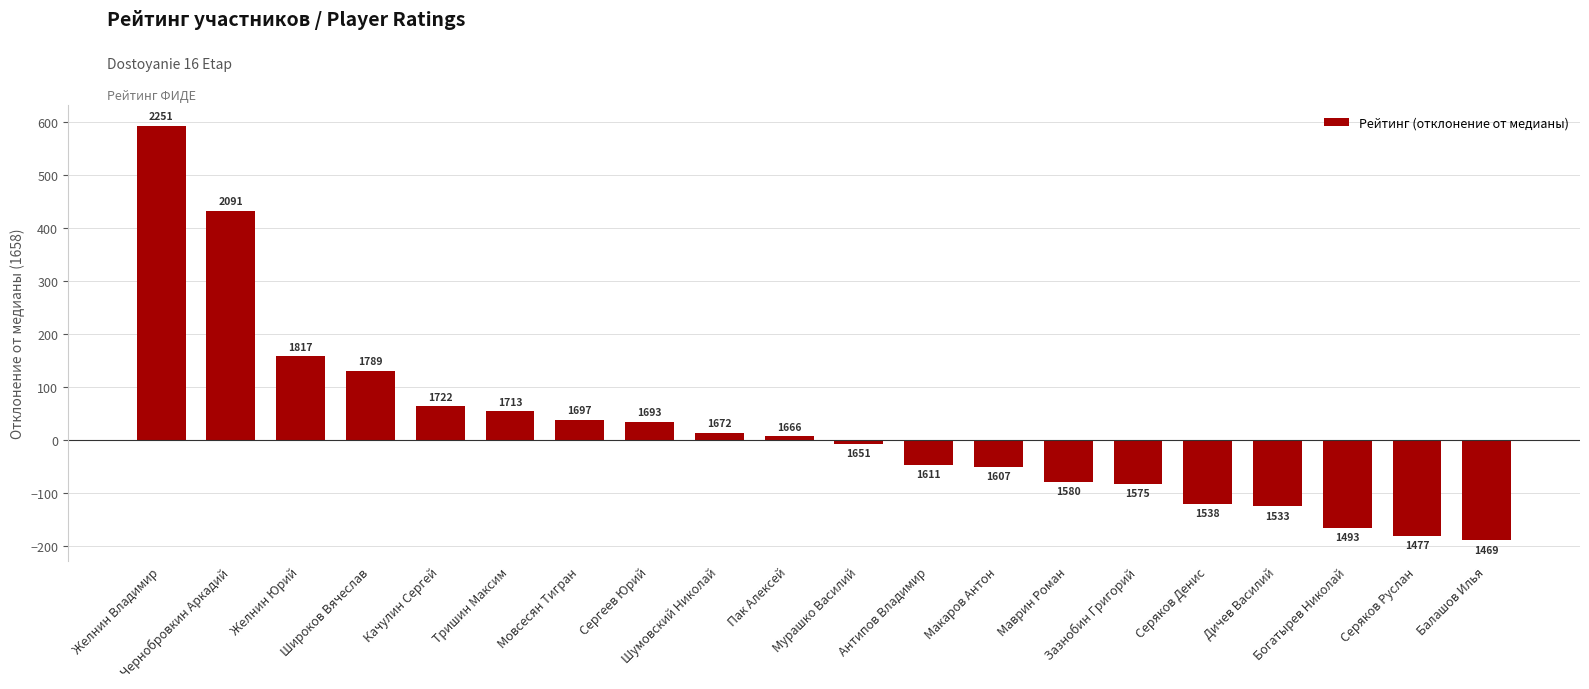

How many bars are there in total?

20